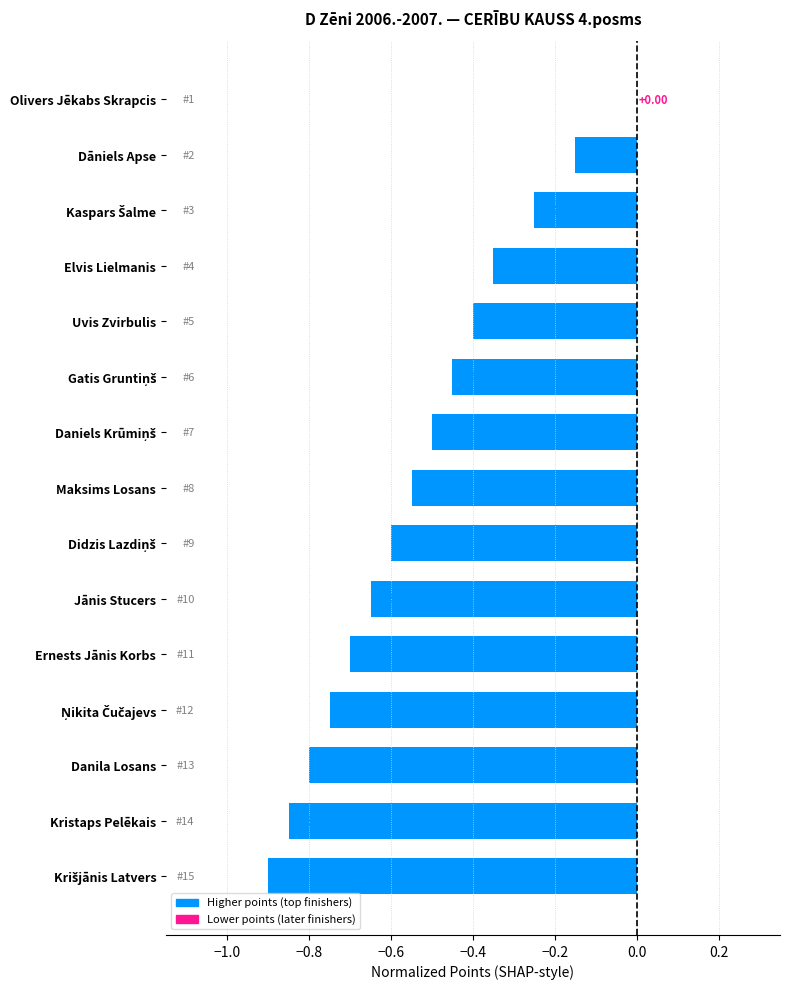

What is the sum of all values?

-7.9